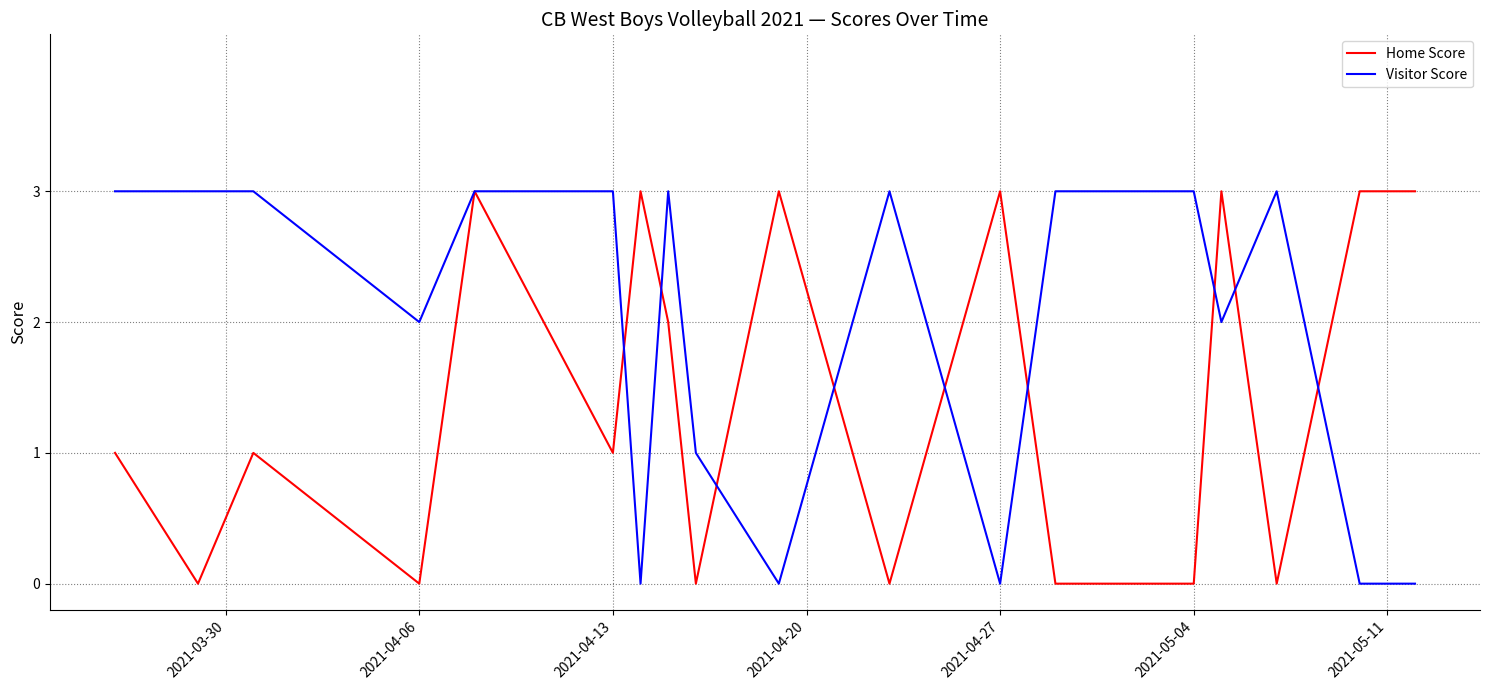

What is the highest value of the Home Score series?

3